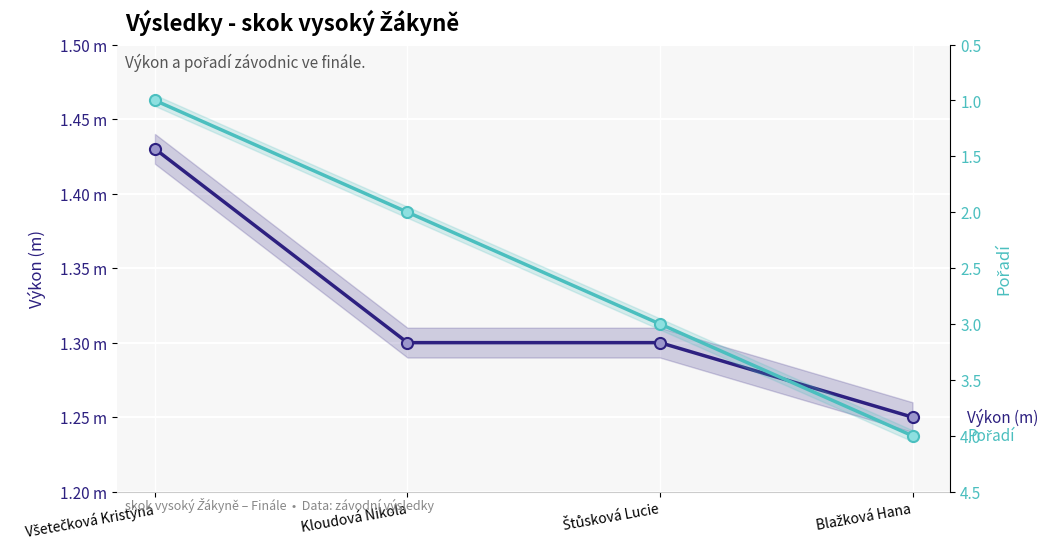

At which label is Výkon (m) closest to 1?

Blažková Hana